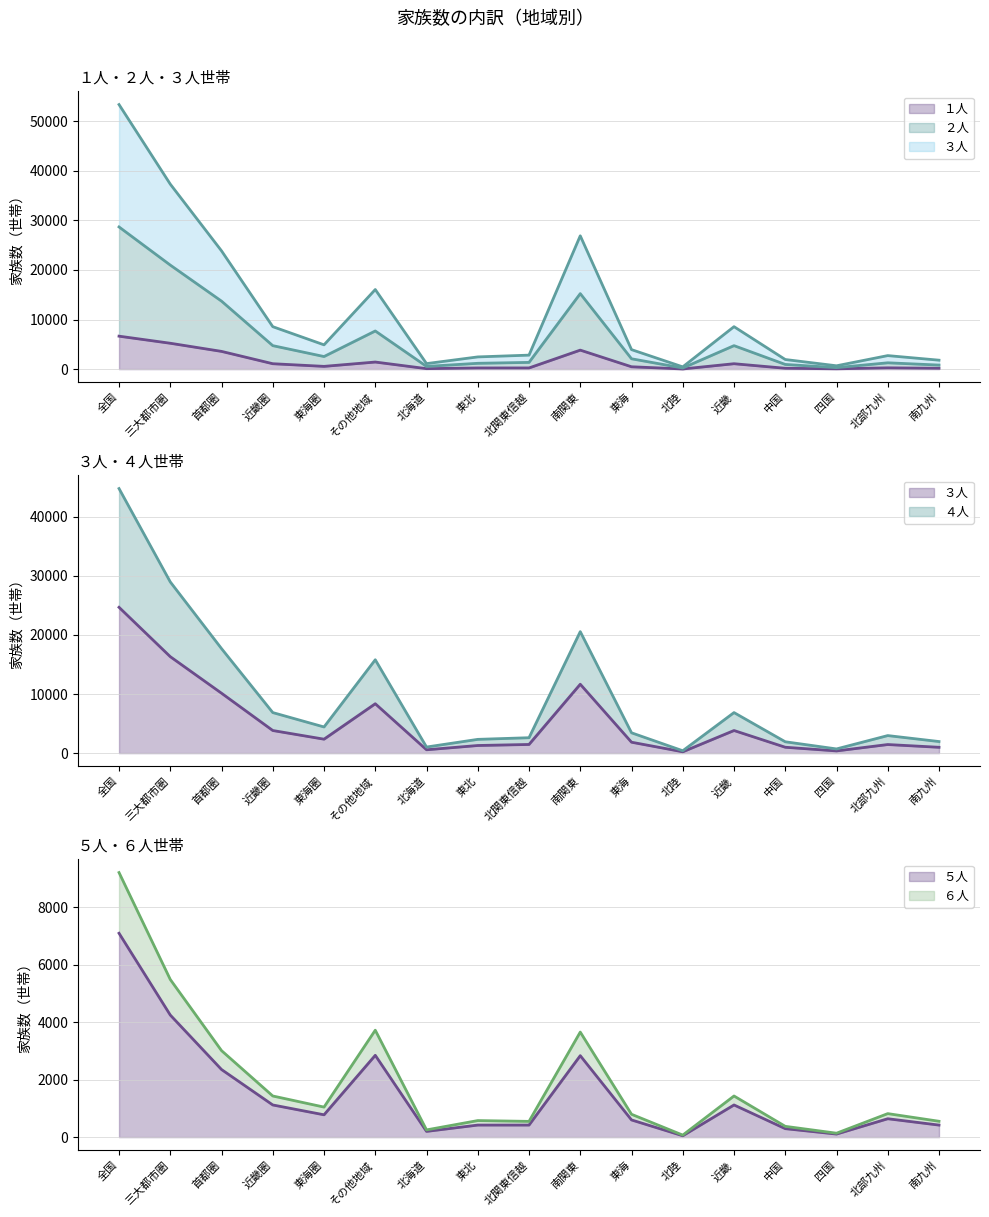

Is it true that ６人 equals 377 at 近畿圏?

False